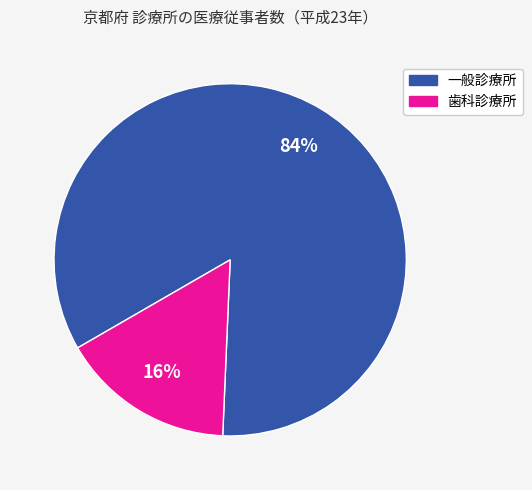

Which category has the smallest portion of the pie?

歯科診療所